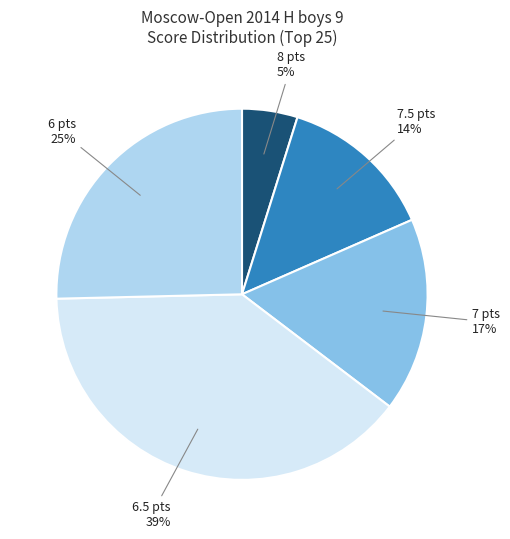

To the nearest percent, what percentage of the pie is 6.5 pts?

39%